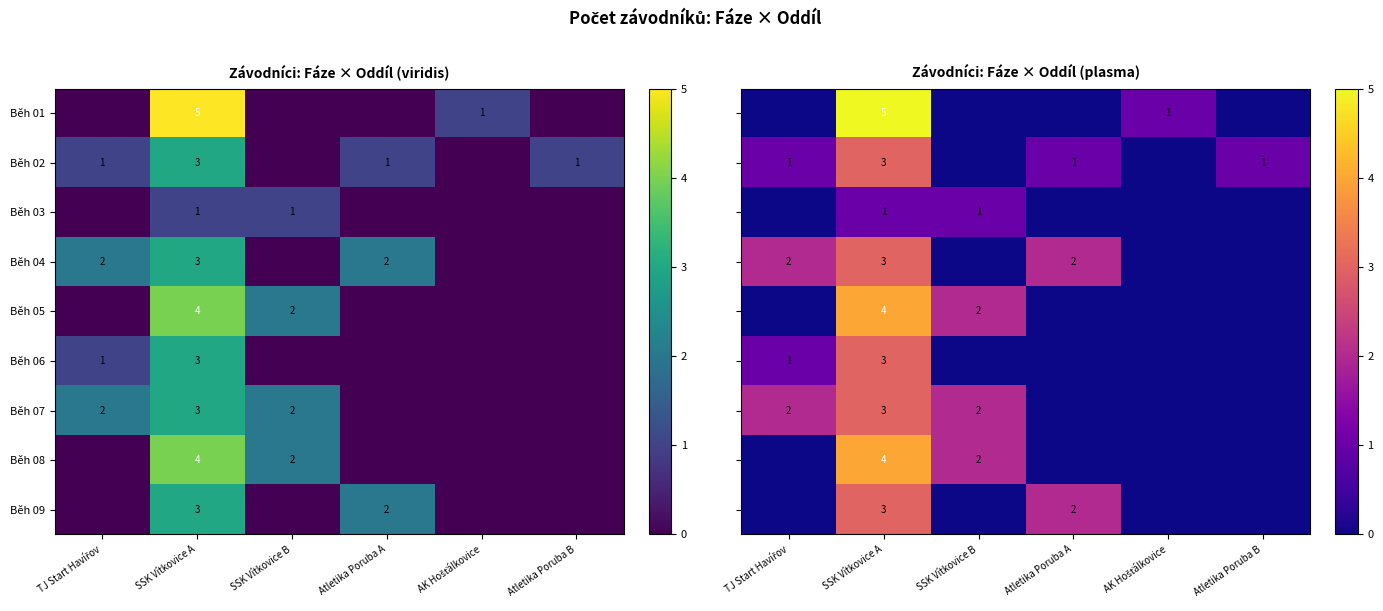

True or false: Běh 02 has a value of 3 at SSK Vítkovice A.

True